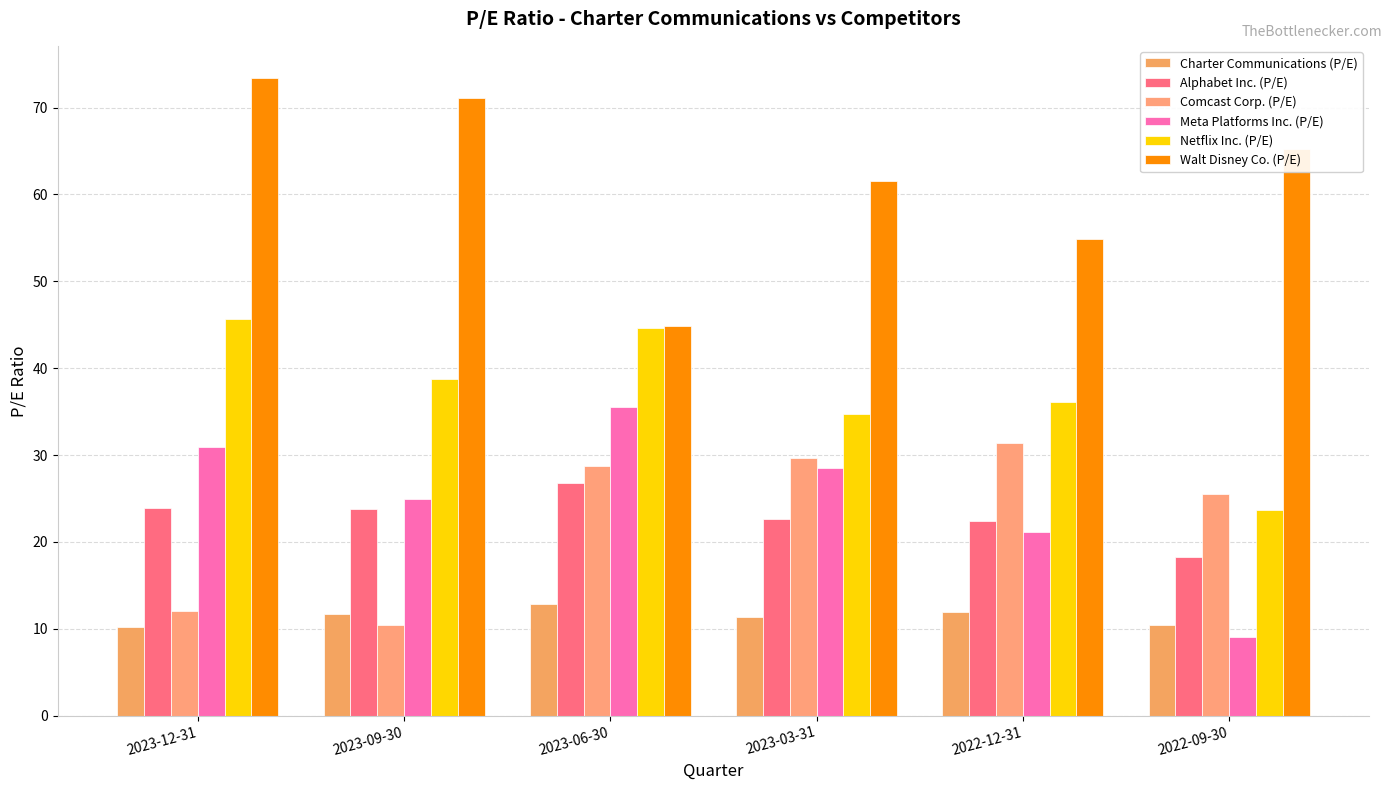

Are the bars horizontal?

No